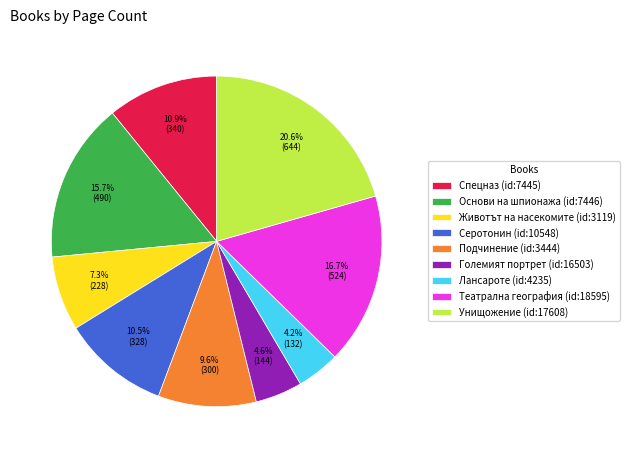

To the nearest percent, what is the average slice percentage?

11%